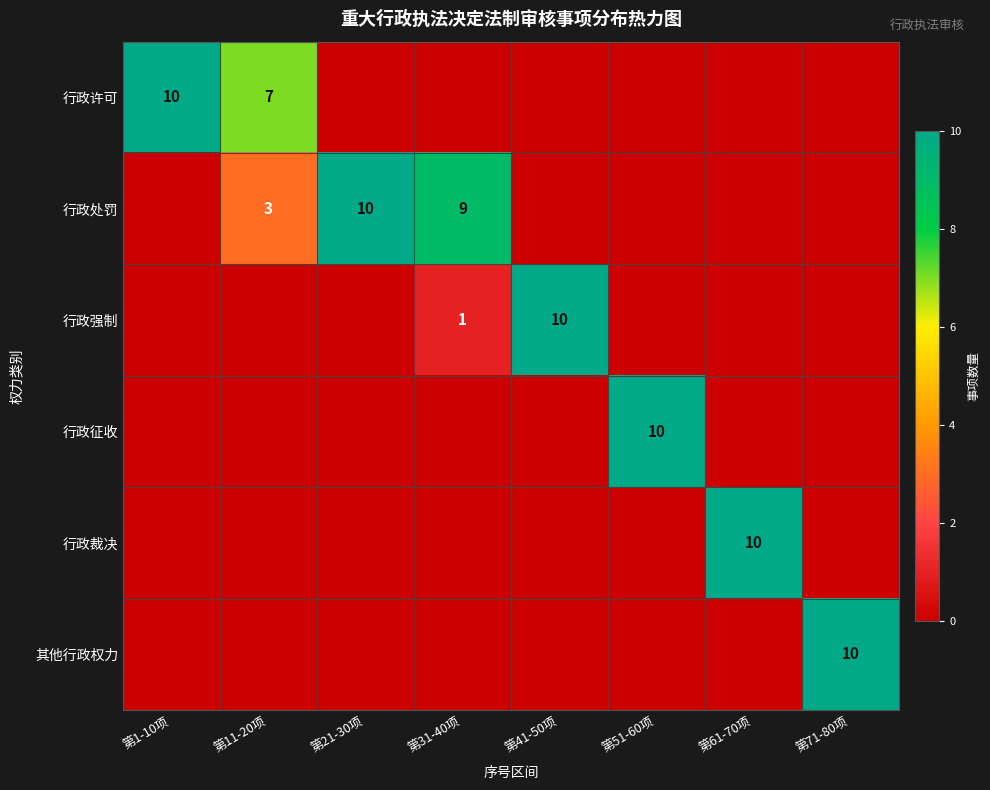

Is it true that 行政处罚 equals 4 at 第31-40项?

False